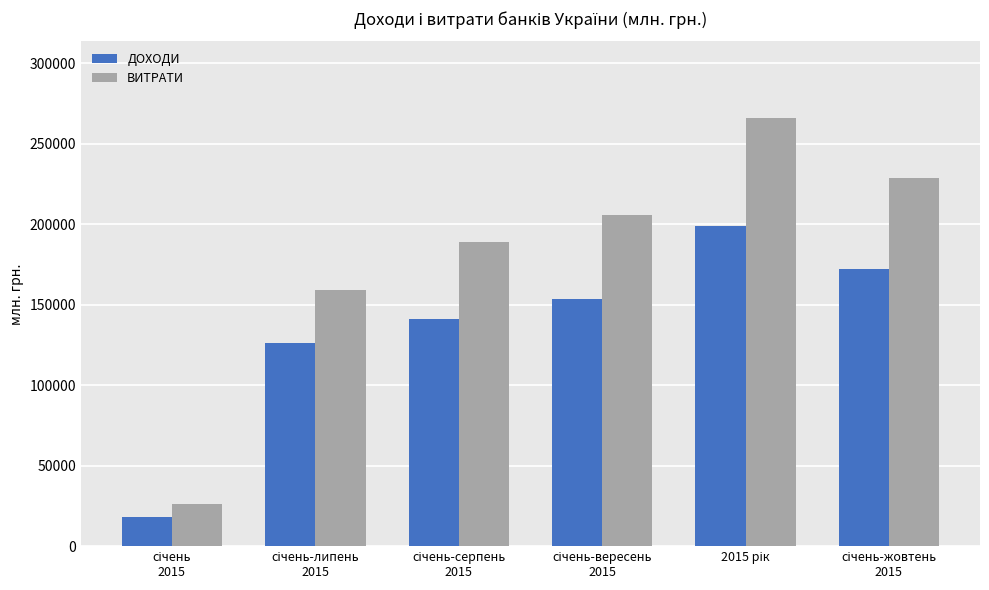

List the series in order of their overall mean, lowest first.

ДОХОДИ, ВИТРАТИ